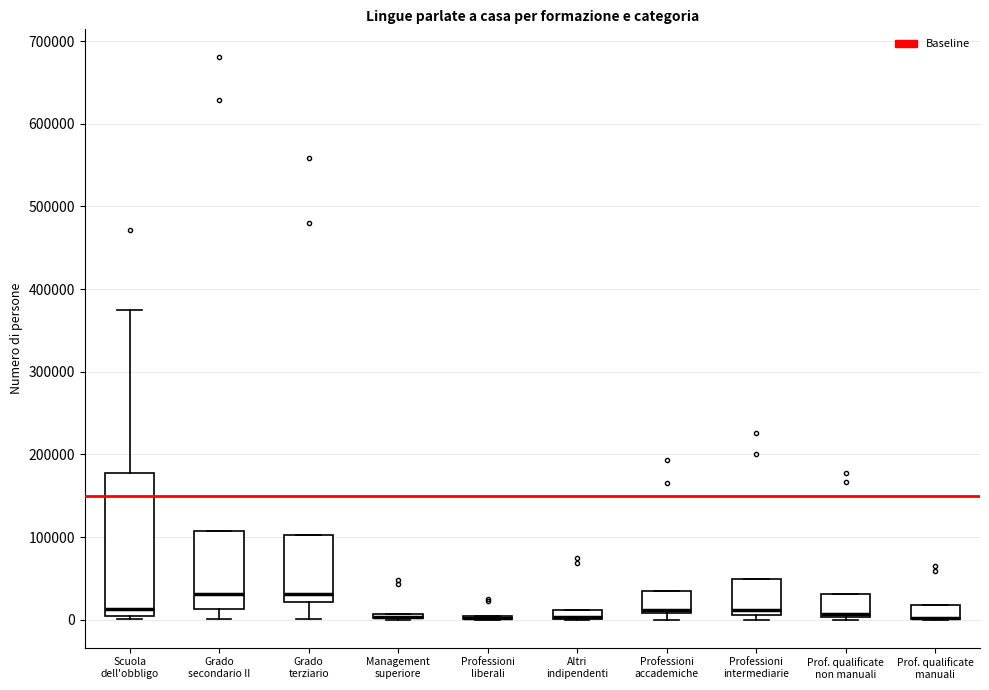

Comparing the boxes themselves (not the whiskers), which one is the tallest?

Scuola dell'obbligo